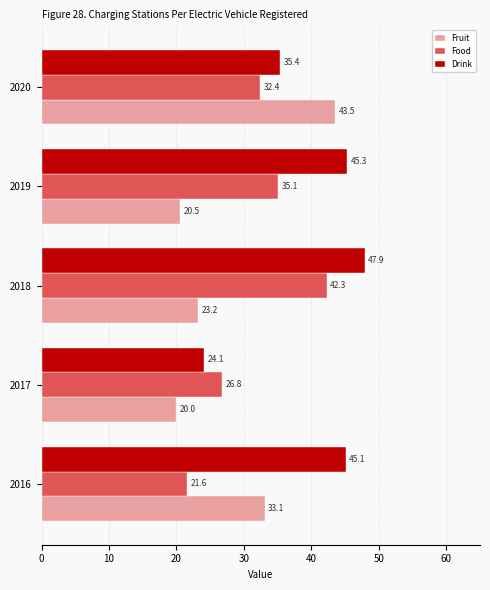

At how many categories does at least one series exceed 29?

4